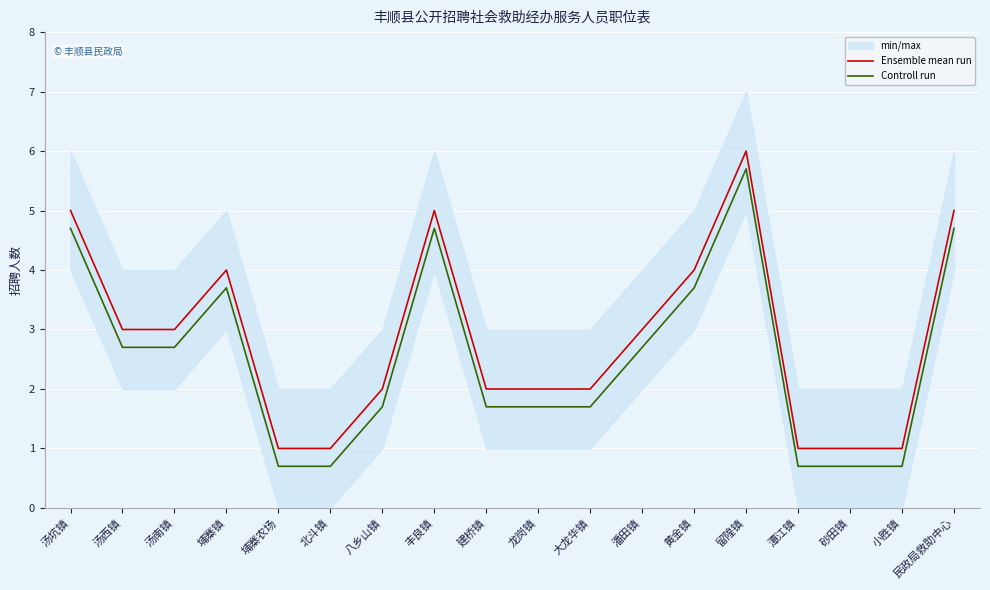

True or false: Ensemble mean run and Controll run intersect in this chart.

False